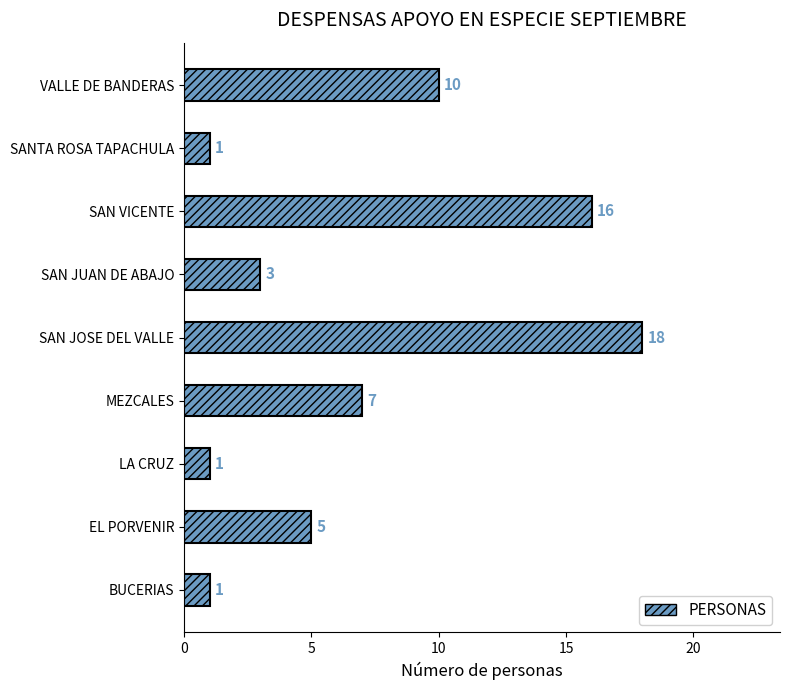

What is the change in value from SAN VICENTE to SANTA ROSA TAPACHULA?

-15